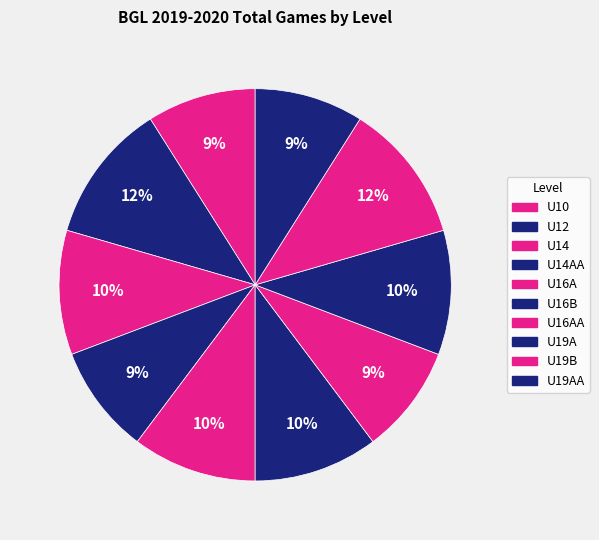

Is it true that U19A is 10% of the pie?

True